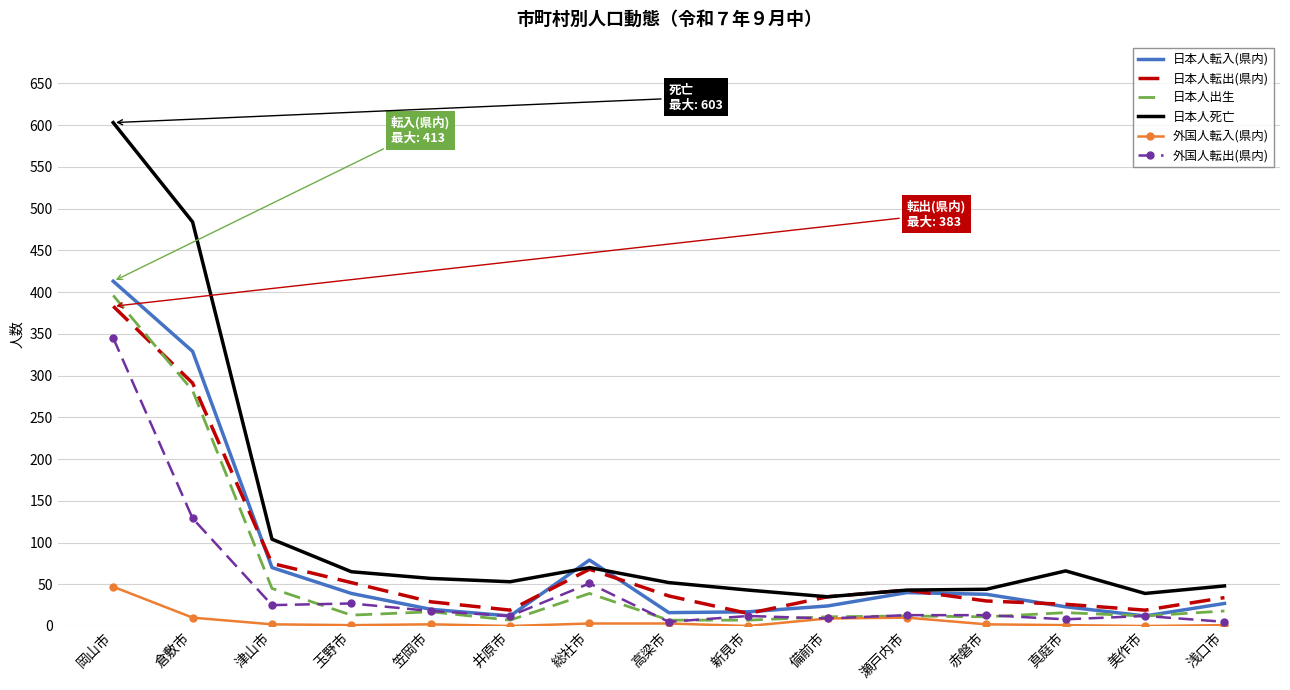

Is the value of 日本人転入(県内) at 津山市 greater than the value of 日本人出生 at 浅口市?

Yes